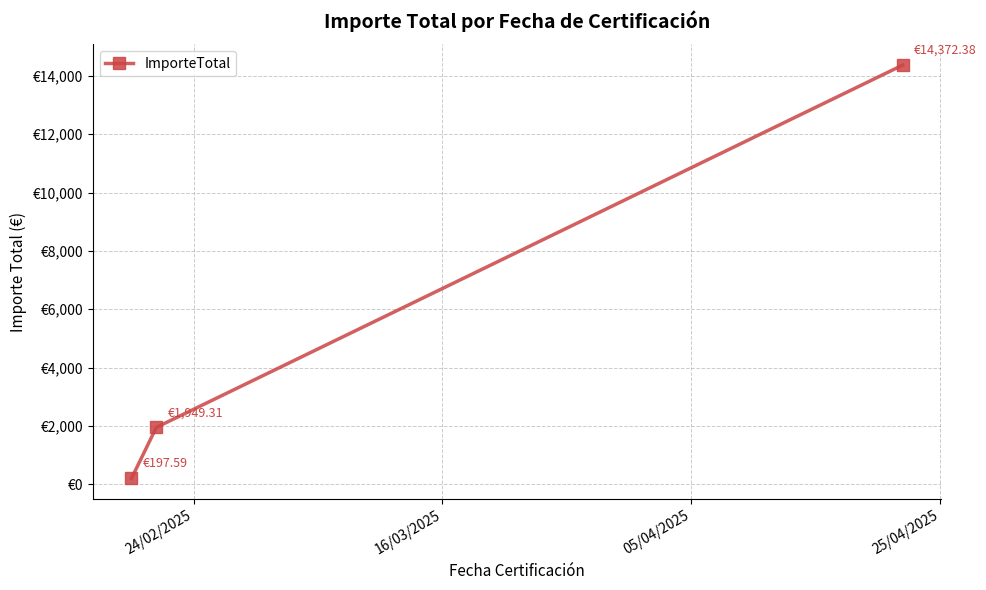

Does the chart have visible grid lines?

Yes